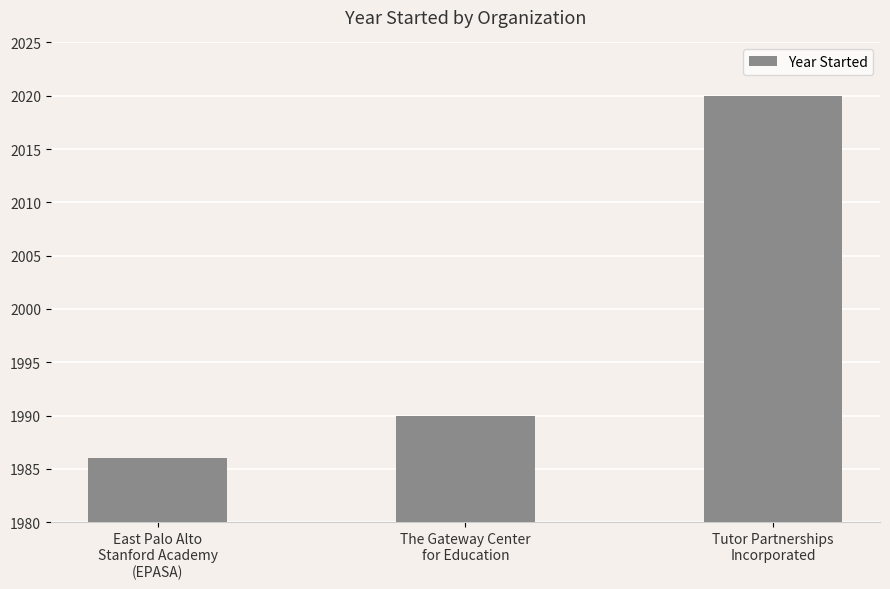

Reading left to right, list all the values displayed in this chart.

East Palo Alto
Stanford Academy
(EPASA)=1986	The Gateway Center
for Education=1990	Tutor Partnerships
Incorporated=2020